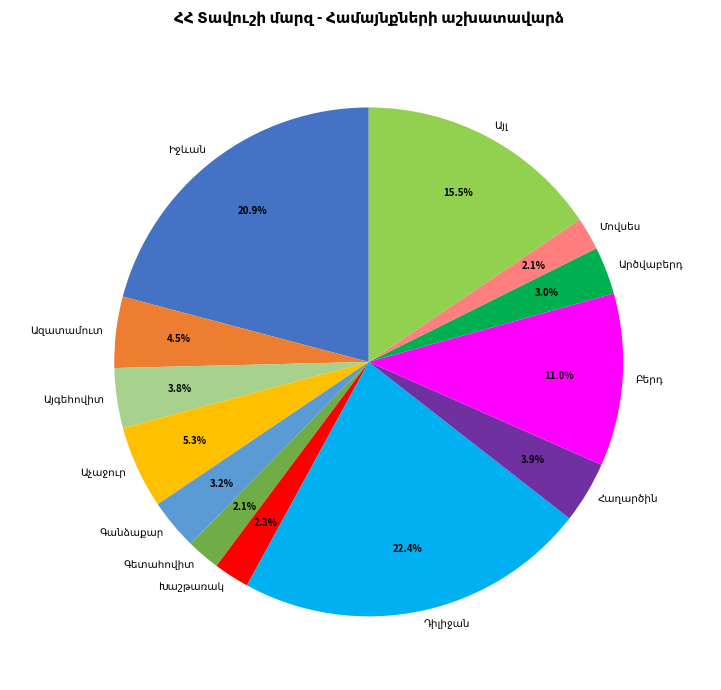

Count the number of slices in the pie.

13